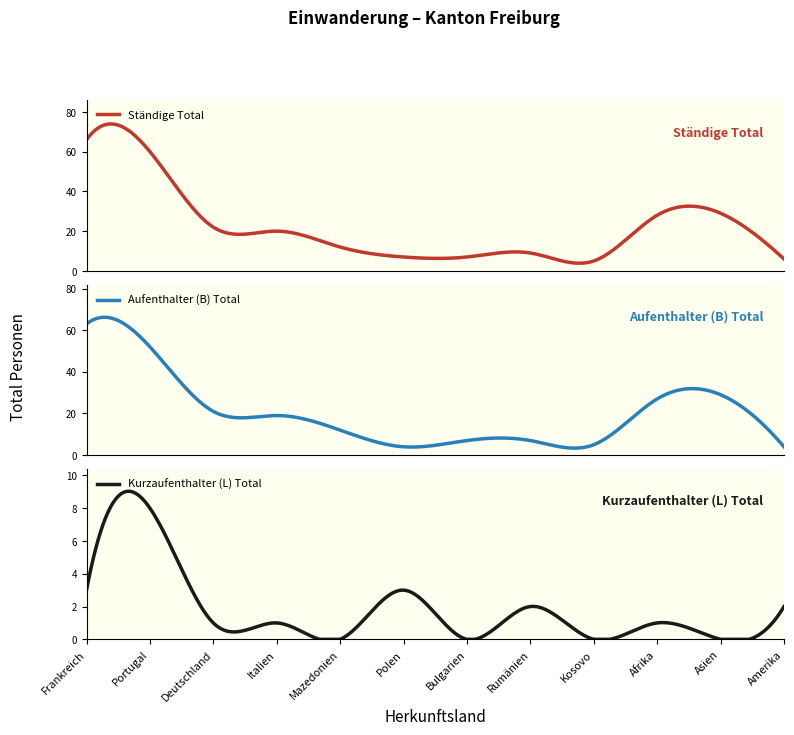

Is it true that Ständige Total Frauen equals 11 at Frankreich?

False